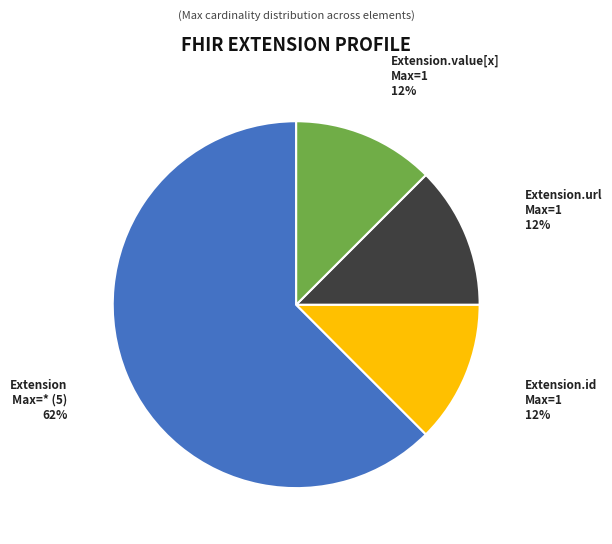

To the nearest percent, what is the average slice percentage?

25%